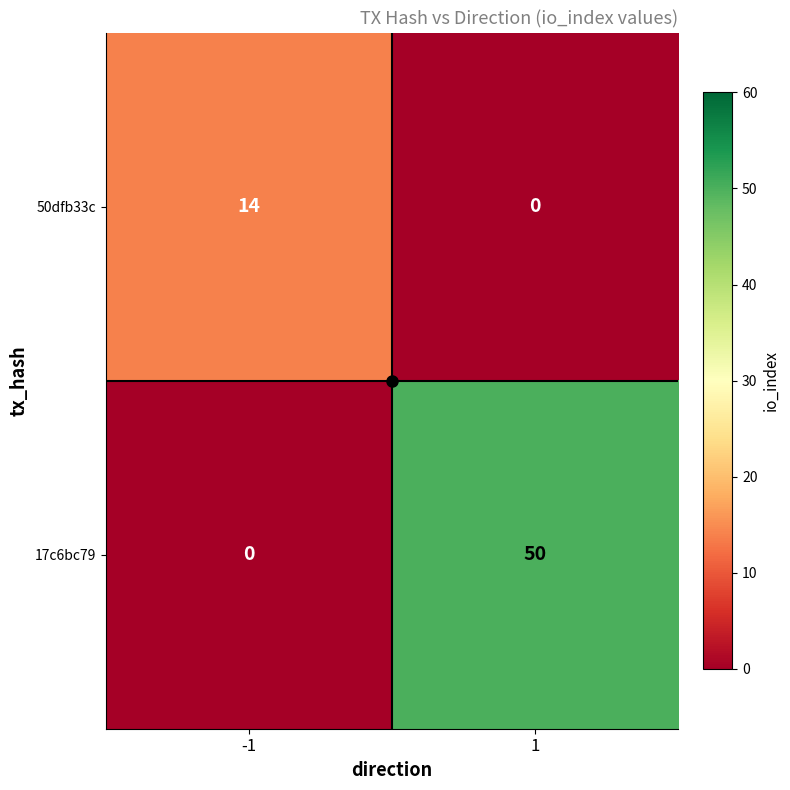

How many data points does each series have?

2